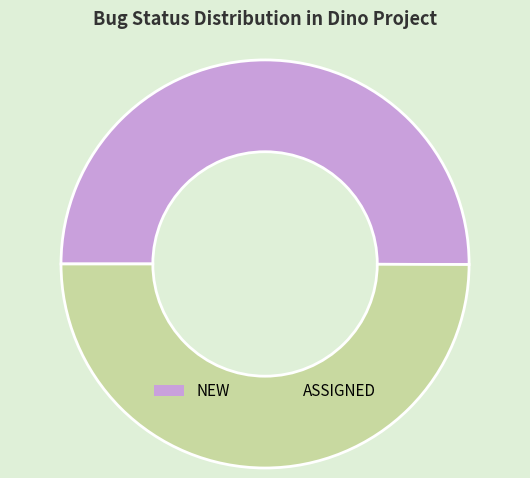

Combined, do NEW and ASSIGNED account for over 50%?

Yes